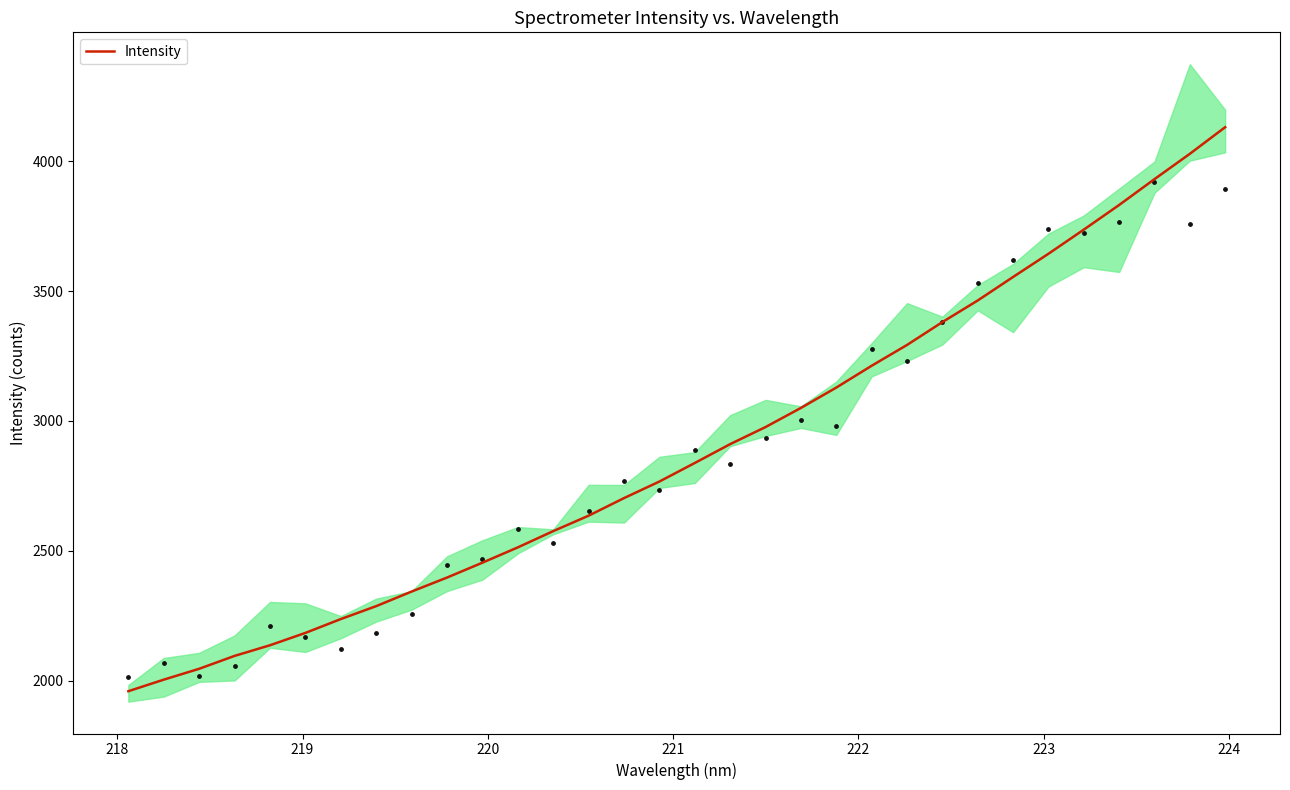

What is the lowest value of the Intensity series?

1959.3